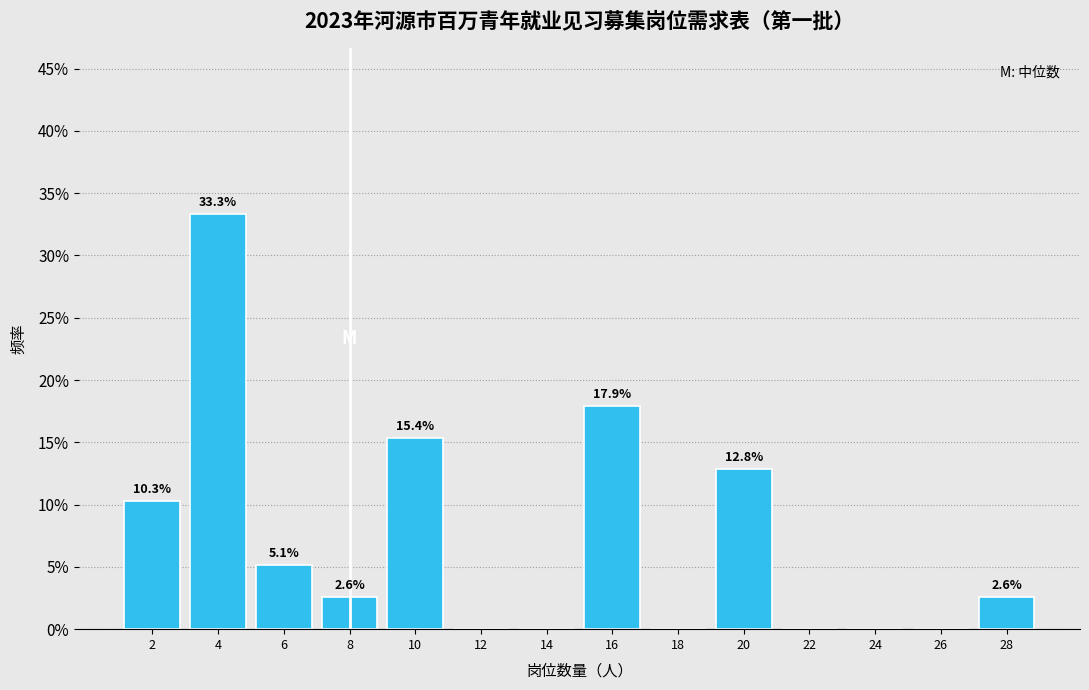

Which range on the x-axis has the tallest bar?

3 to 5